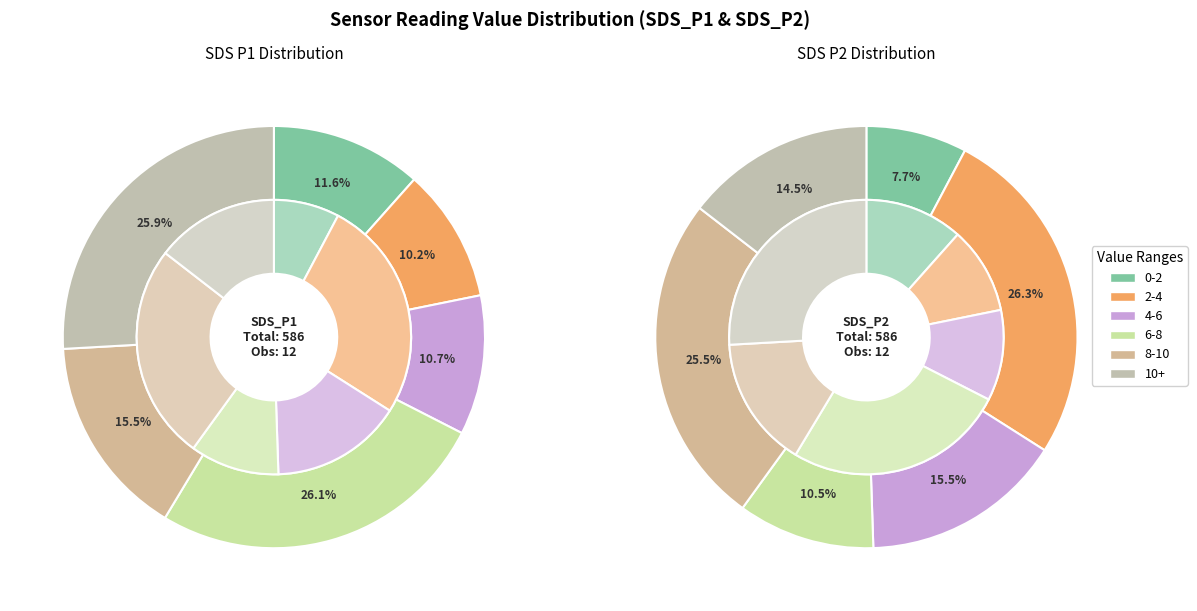

Which series has the widest spread of values?

SDS_P1